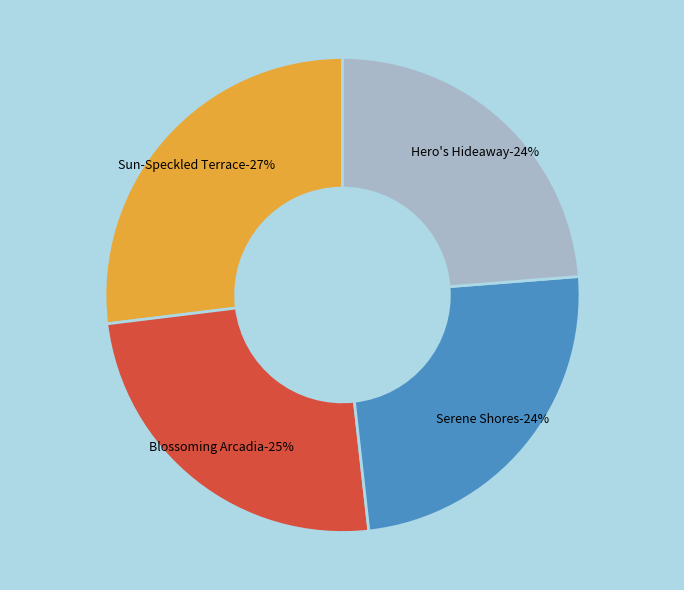

Does Serene Shores account for over 50% of the chart?

No